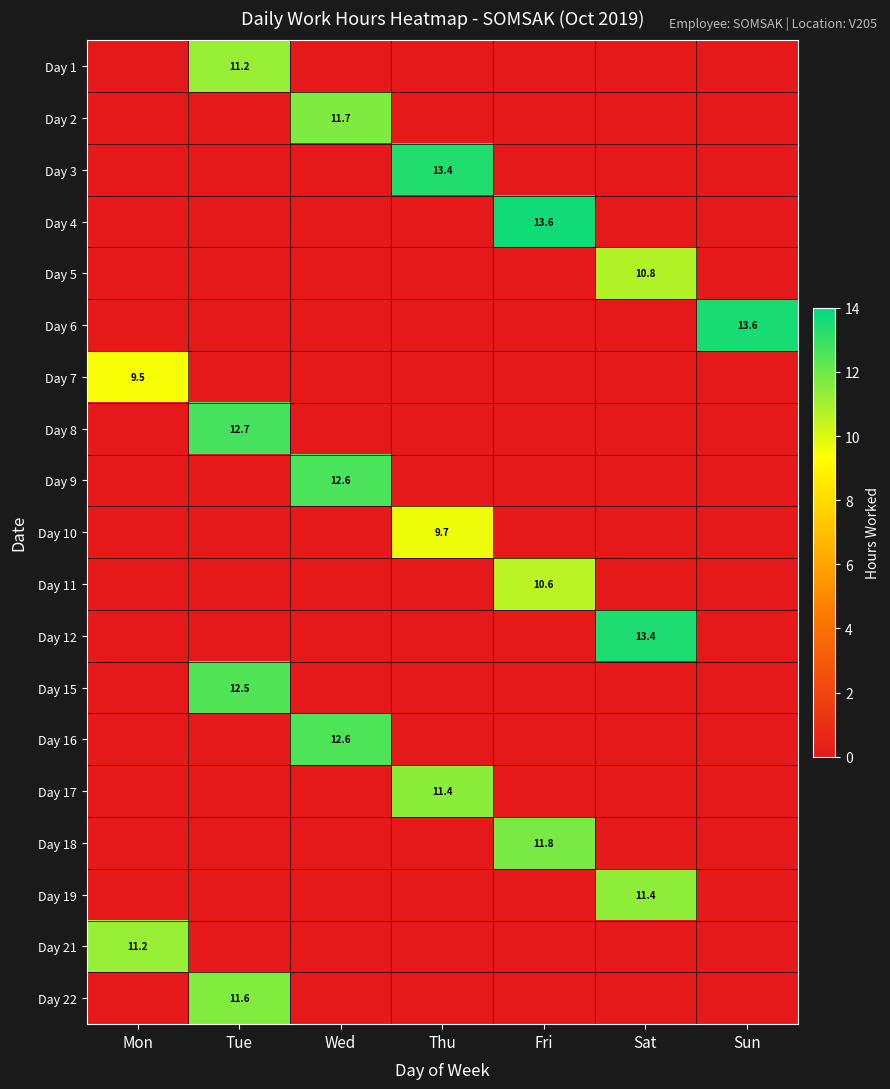

Is it true that Day 4 equals 13.6 at Fri?

True